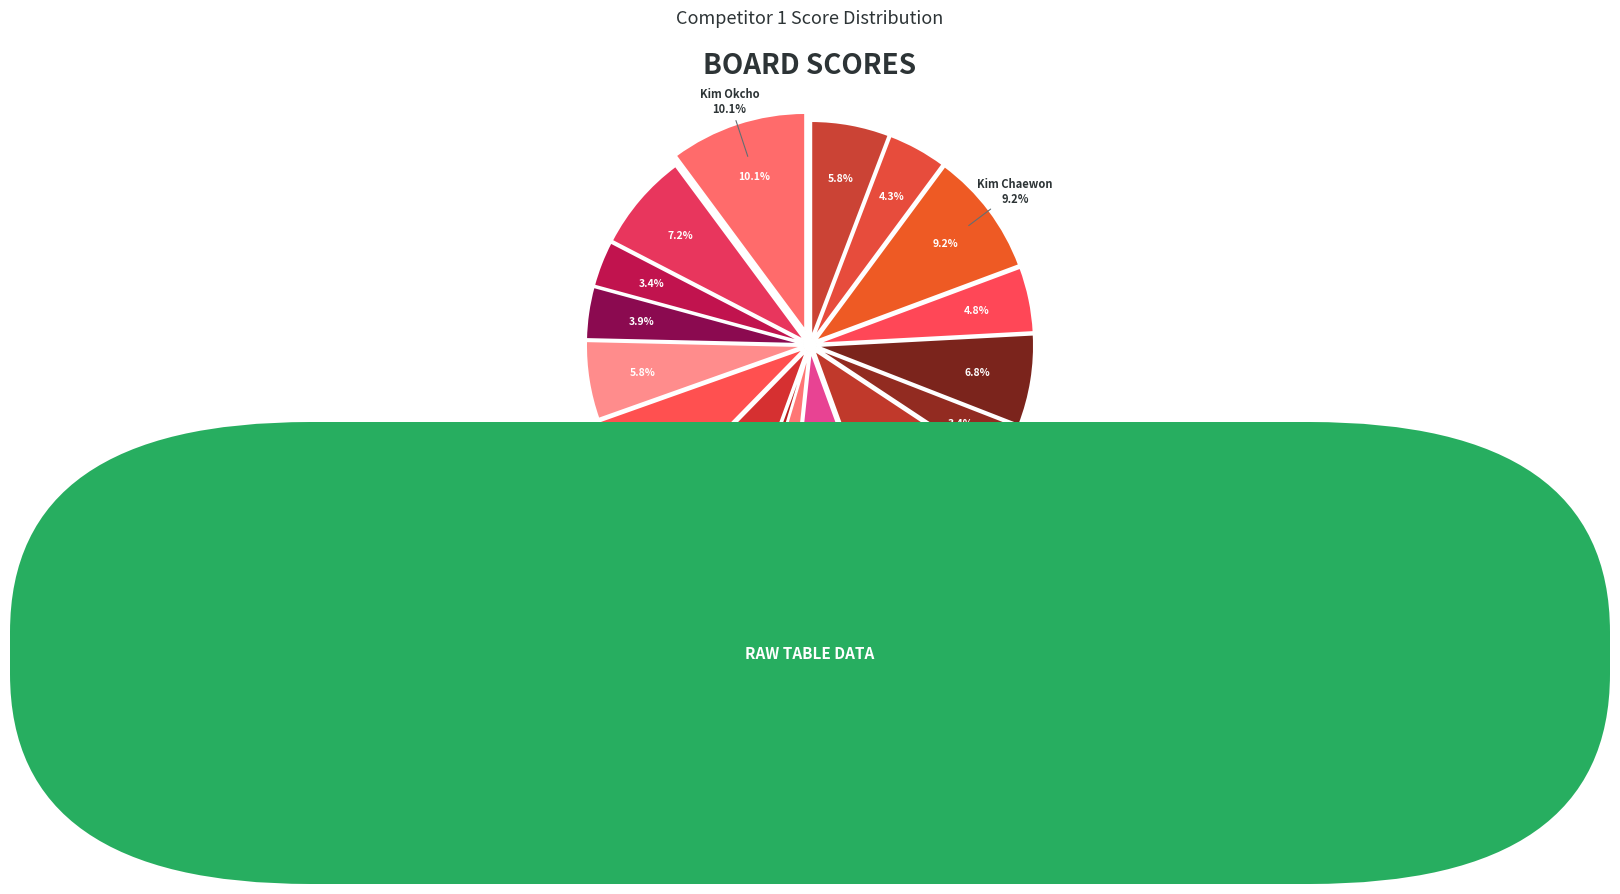

To the nearest percent, what is the difference between the Kim Chaewon and Kwon Jaewon slice percentages?

2%